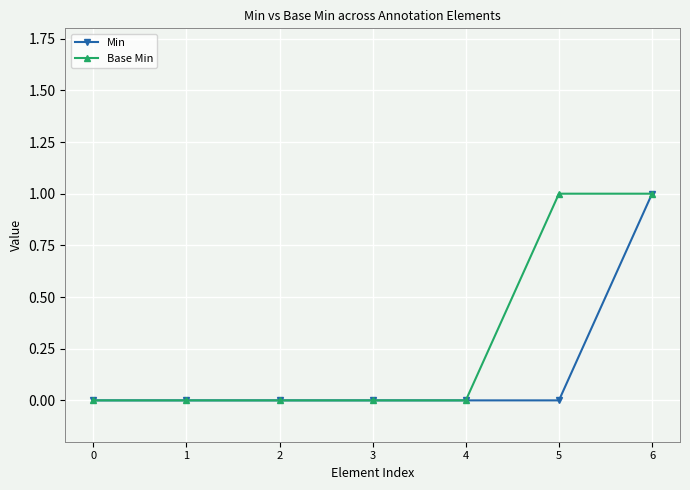

Reading left to right, transcribe all the data shown in this chart.

Min: 0=0	1=0	2=0	3=0	4=0	5=0	6=1
Base Min: 0=0	1=0	2=0	3=0	4=0	5=1	6=1